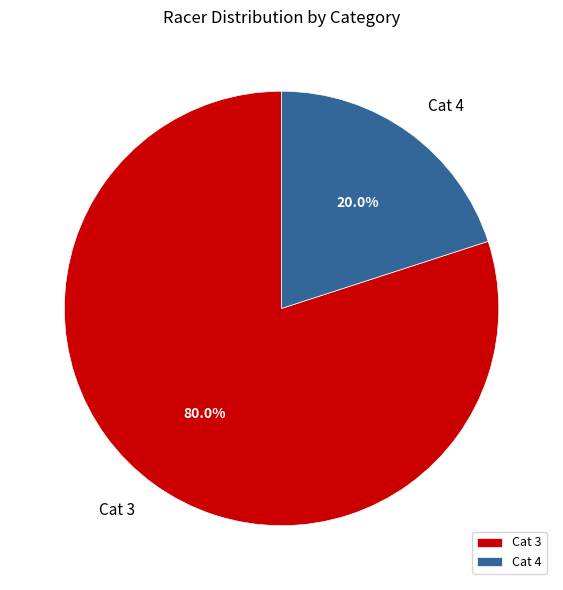

What percentage is the Cat 3 slice, to the nearest percent?

80%